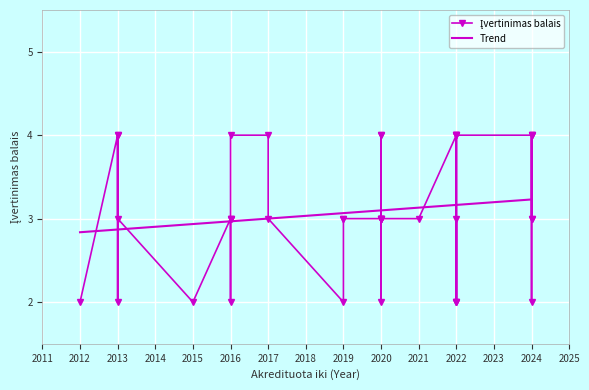

What is the total value across all series at 2017?

7.0